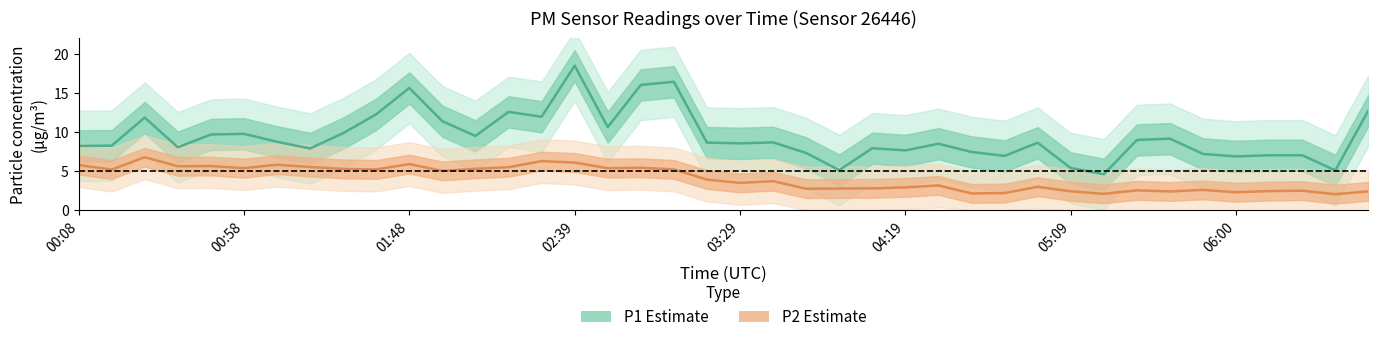

What is the sum of all P1 values?

376.7